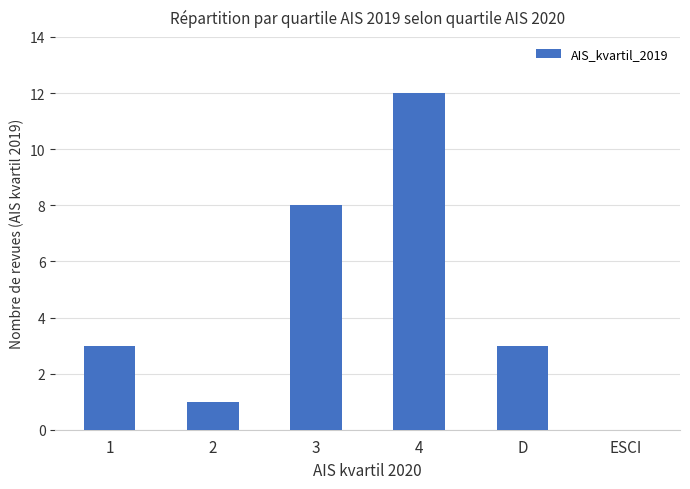

Approximately how many times larger is the value at 4 compared to 3?

1.5